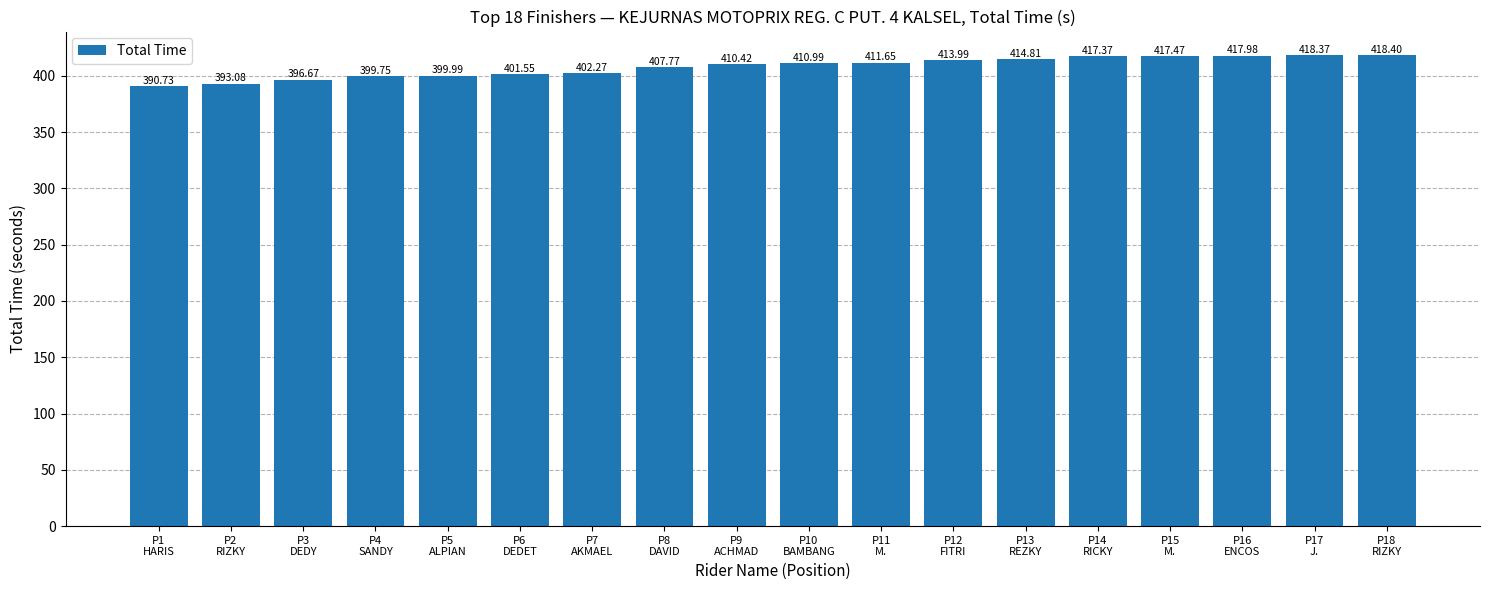

What is the value of the 6th bar from the left?

401.5